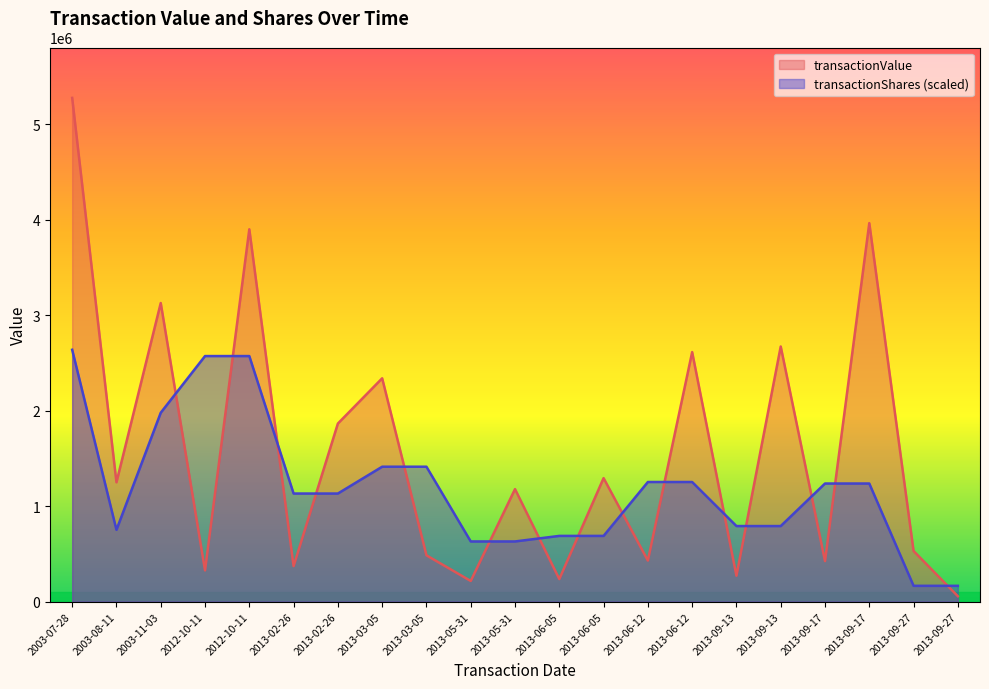

At which category is the sum across all series the highest?

2003-07-28